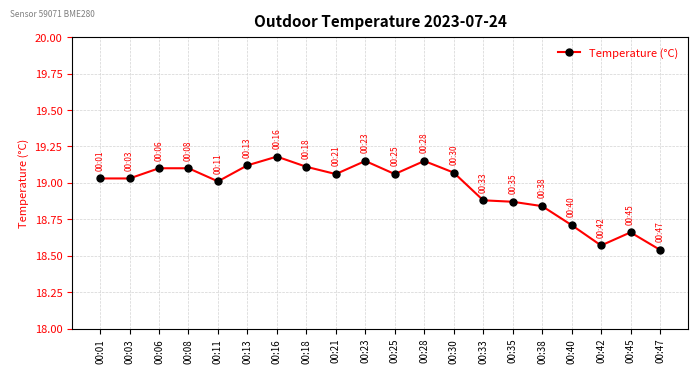

How many data points are above 19?

13